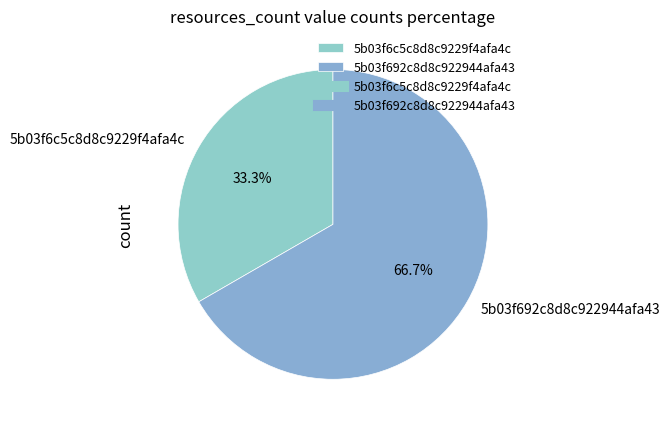

What is the ratio of the value at 5b03f692c8d8c922944afa43 to the value at 5b03f6c5c8d8c9229f4afa4c?

2.0